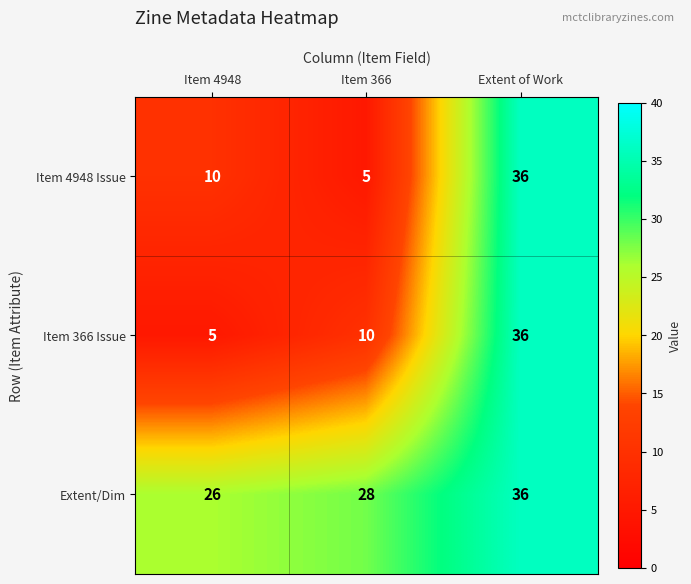

What is the total value across all series at Item 4948?

41